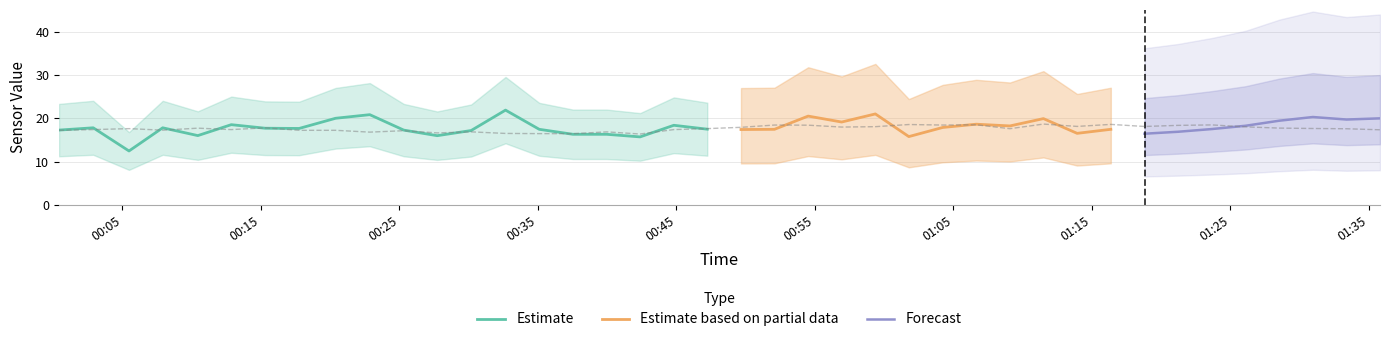

How many lines are shown in the chart?

3